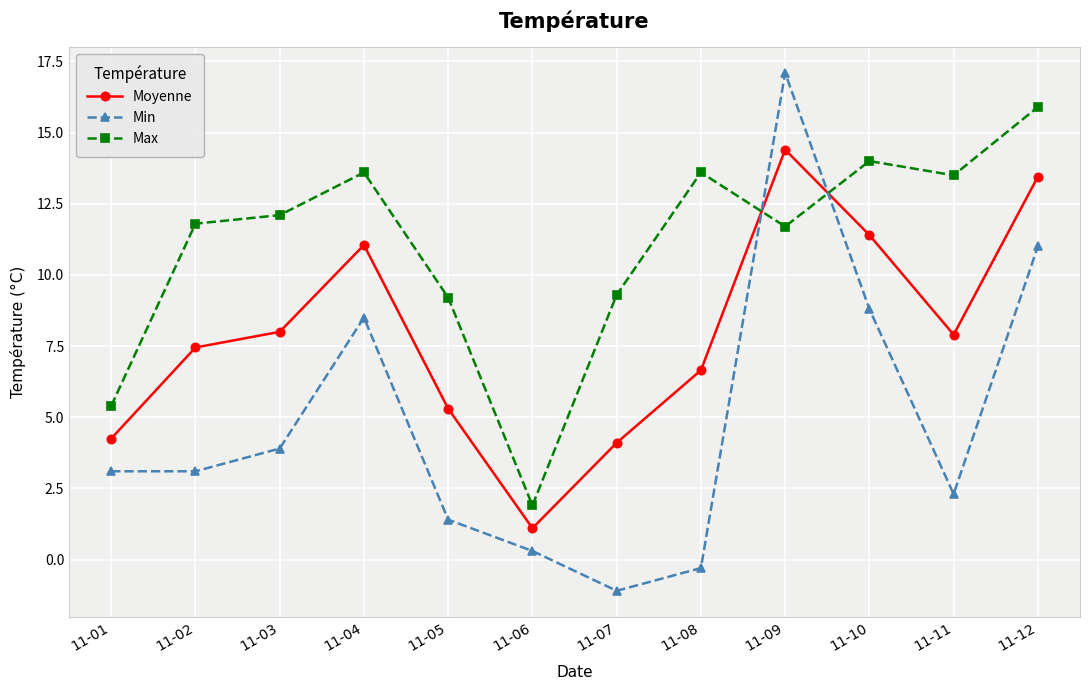

What are all the series names shown in the legend?

Moyenne, Min, Max